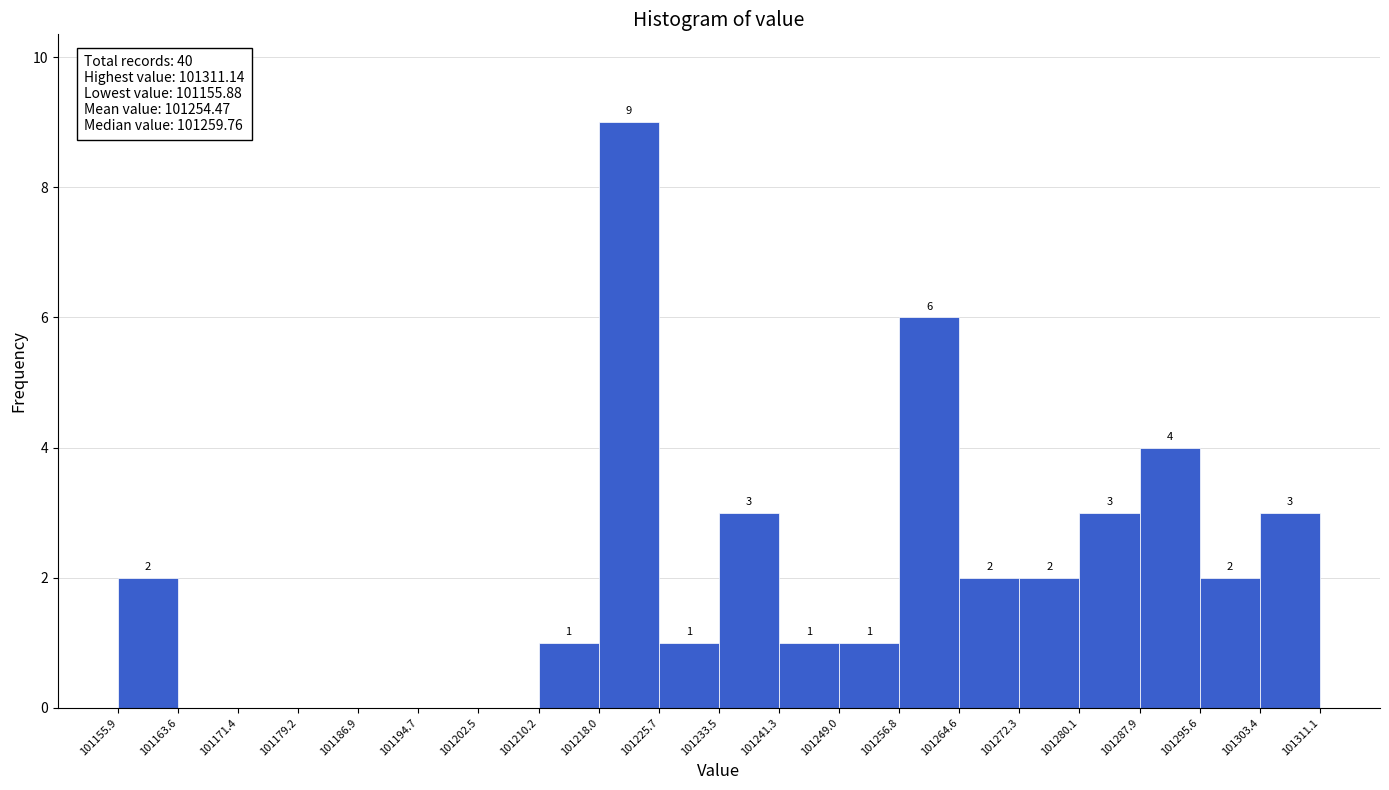

Which range on the x-axis has the tallest bar?

101218.0 to 101225.7